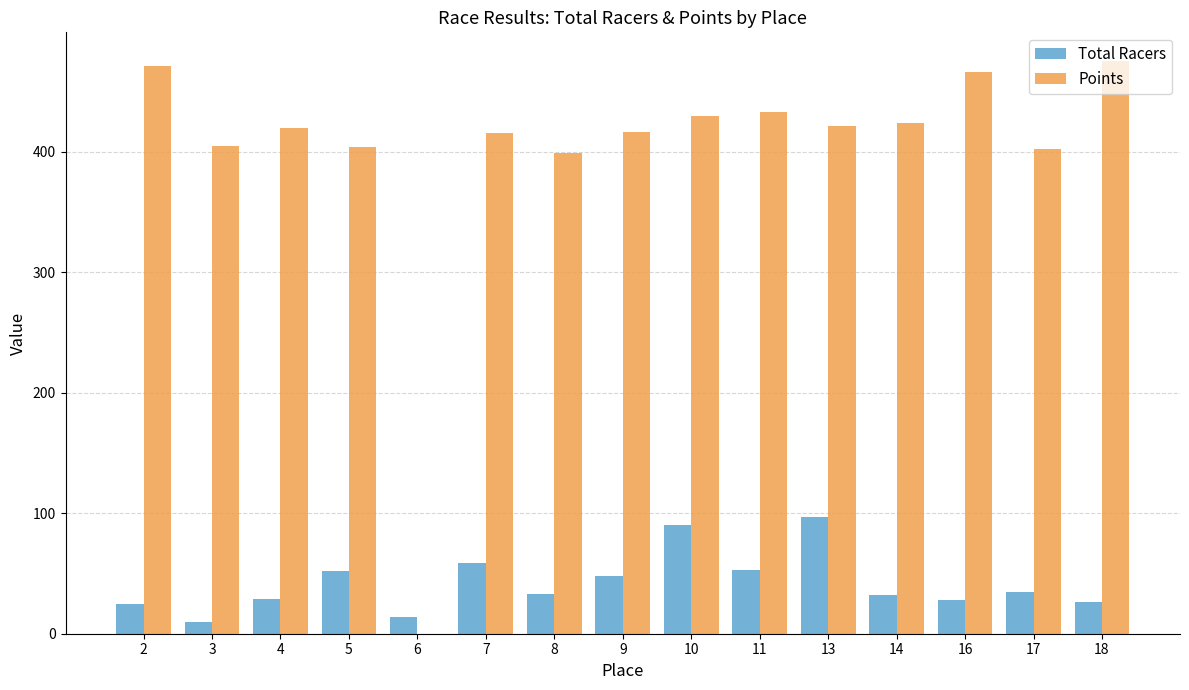

Where does the Total Racers series first go above 33?

5